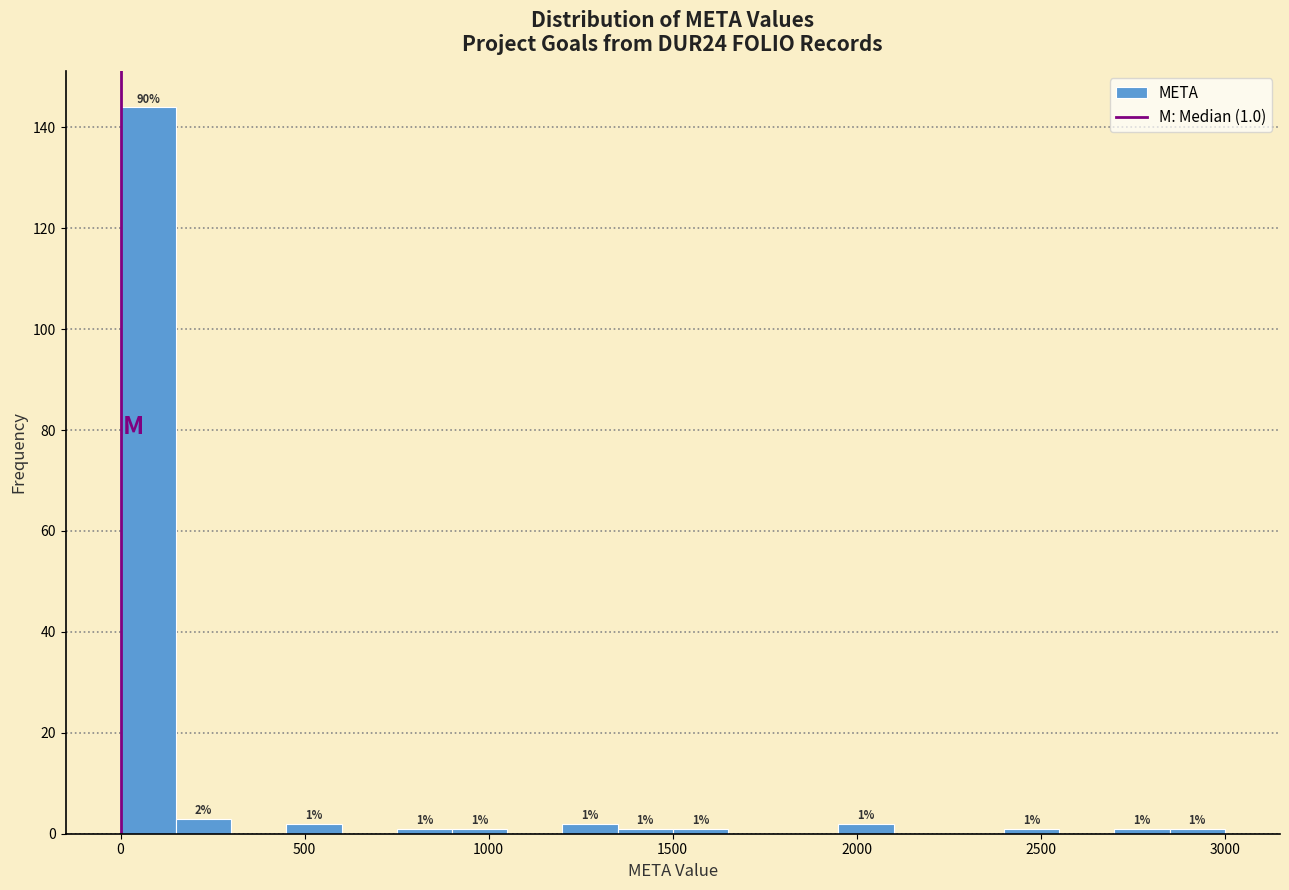

Around what value on the x-axis is the tallest bar? Give the approximate position of its centre, as read against the axis.

100